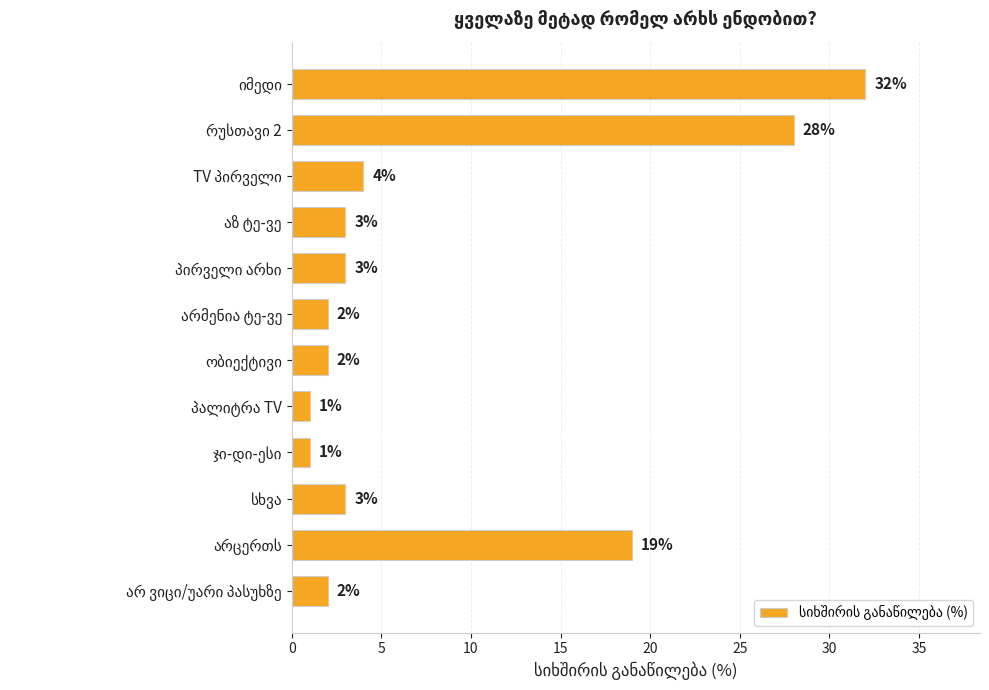

What is the greatest value displayed?

32